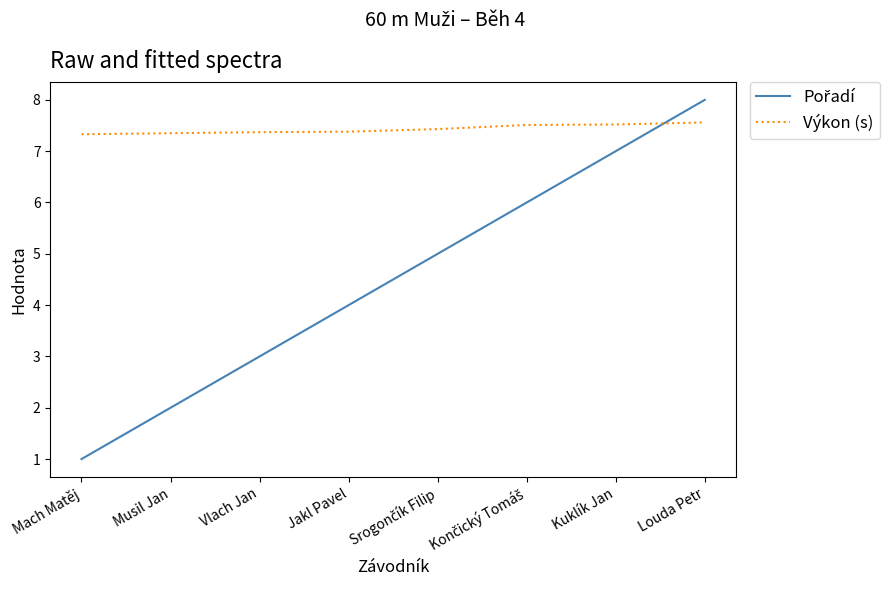

What position from the right is Vlach Jan?

6